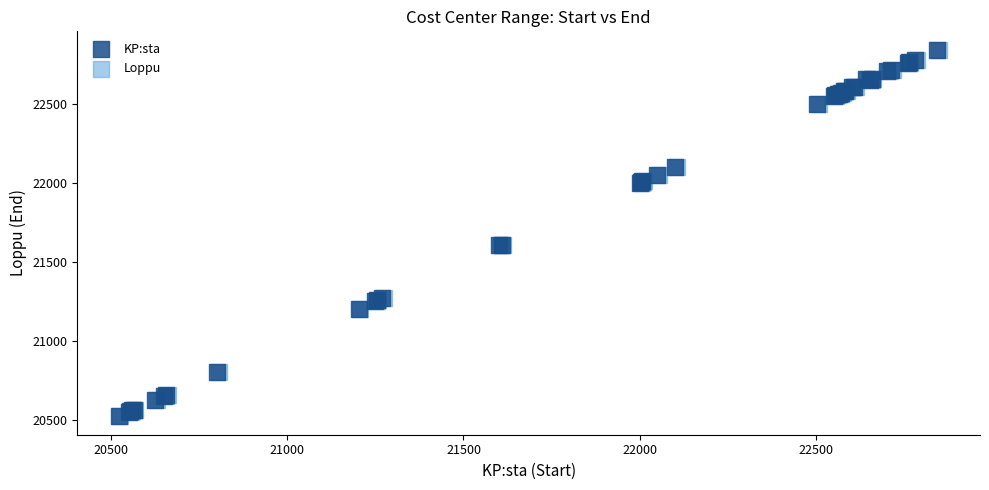

What are all the series names shown in the legend?

KP:sta, Loppu